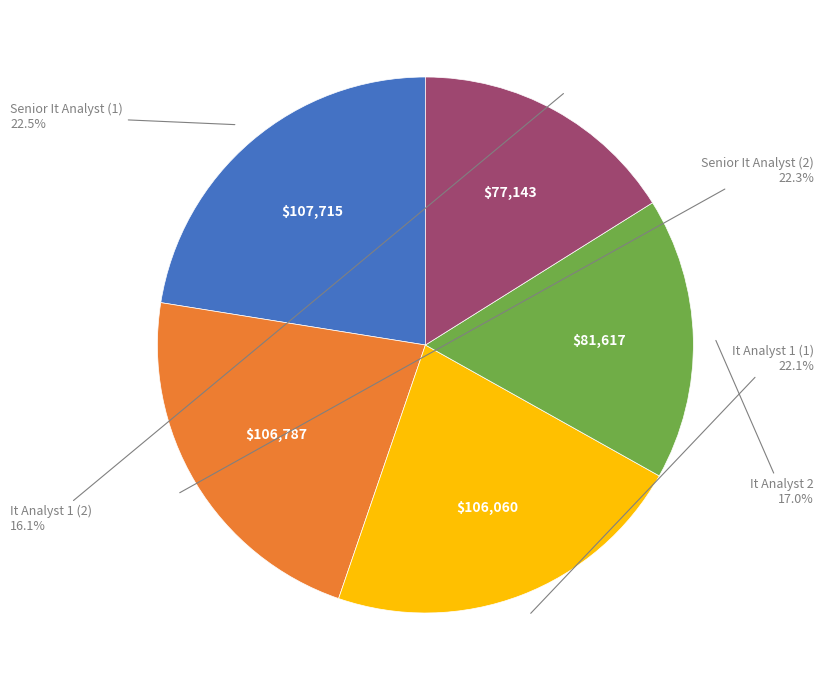

Is there any slice that represents more than half of the pie?

No